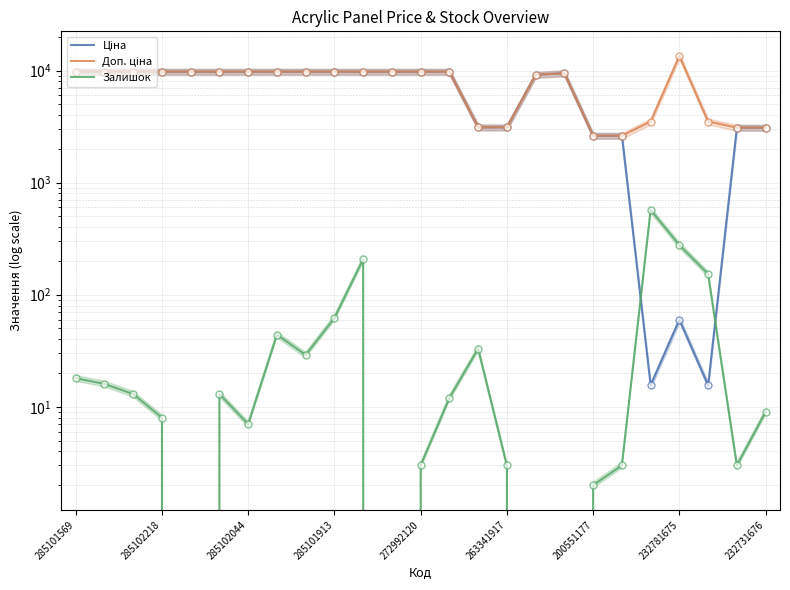

What is the sum of the Доп. ціна values at 10 and 17?

19225.3